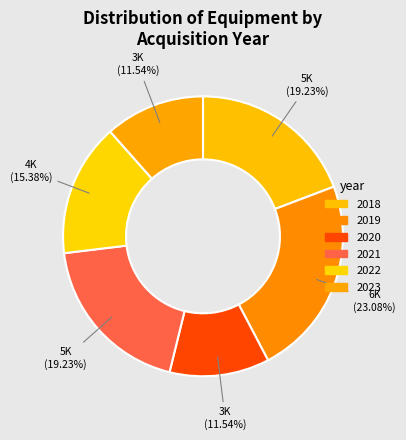

How many segments does this pie chart have?

6